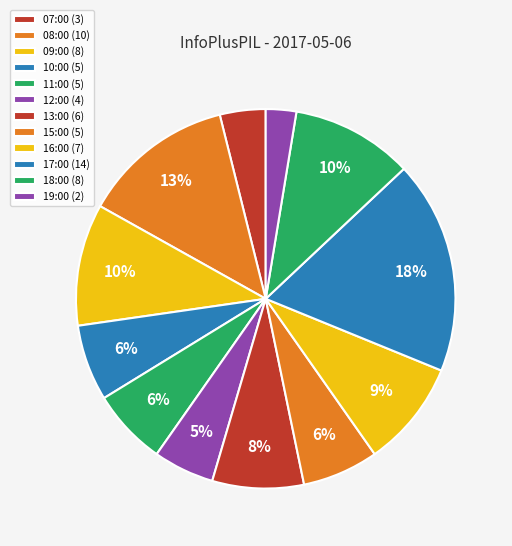

Is there a majority slice in this chart?

No